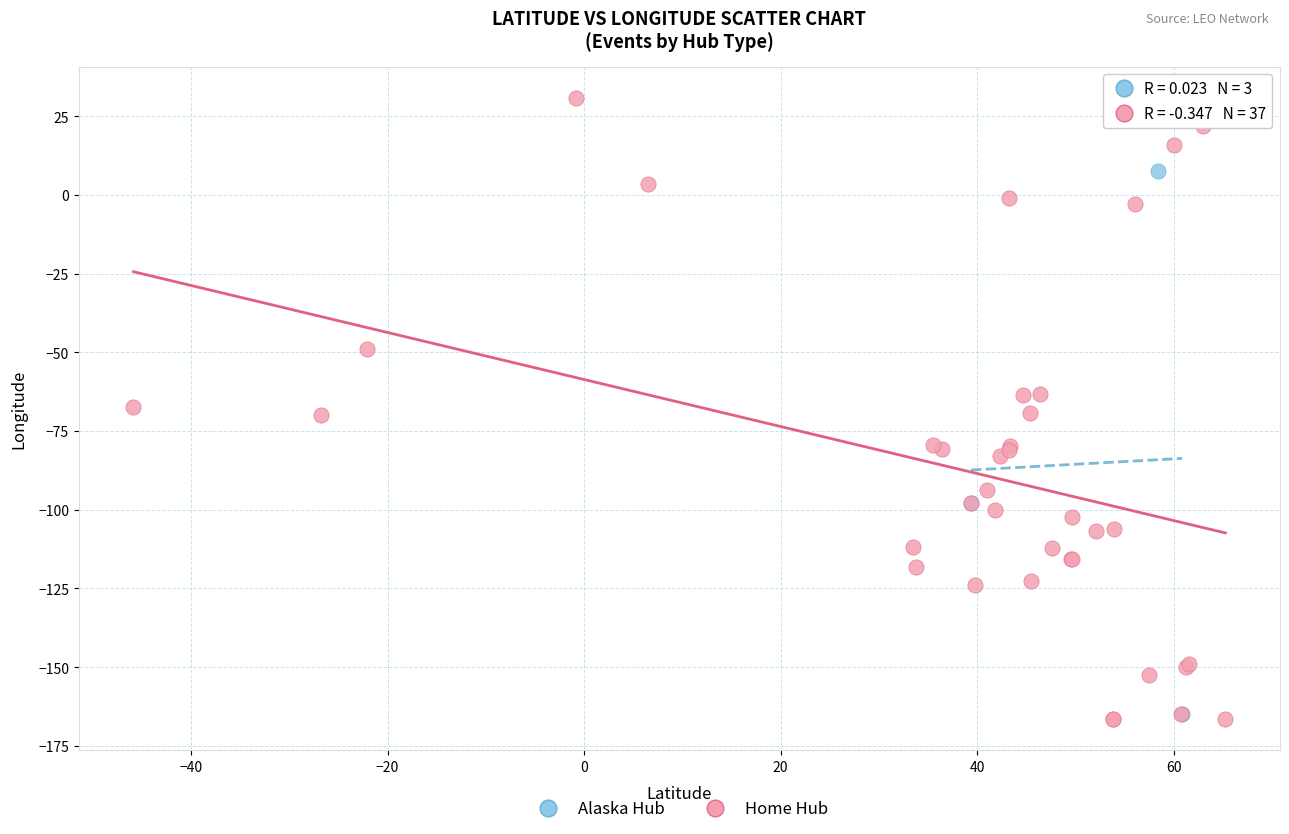

Which series has the largest Y range (max minus min)?

Home Hub